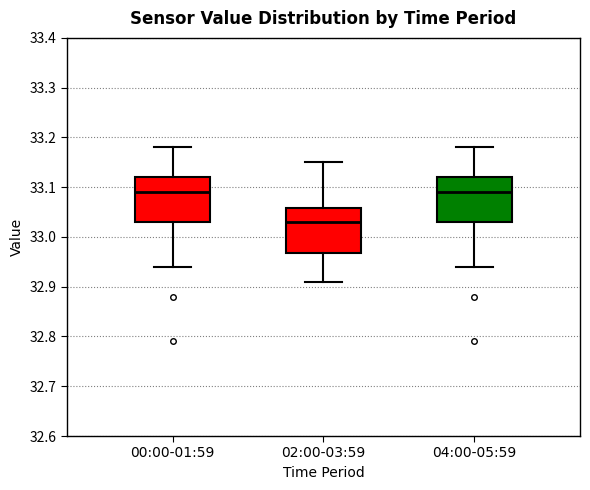

Reading left to right, read every box against the y-axis: the position of its median line, the range the box covers, and the ends of its whiskers. The values are not printed on the chart, so give them approximately, as read against the axis.

00:00-01:59: median 33.09, box 33.03 to 33.12, whiskers 32.94 to 33.18
02:00-03:59: median 33.03, box 32.97 to 33.06, whiskers 32.91 to 33.15
04:00-05:59: median 33.09, box 33.03 to 33.12, whiskers 32.94 to 33.18